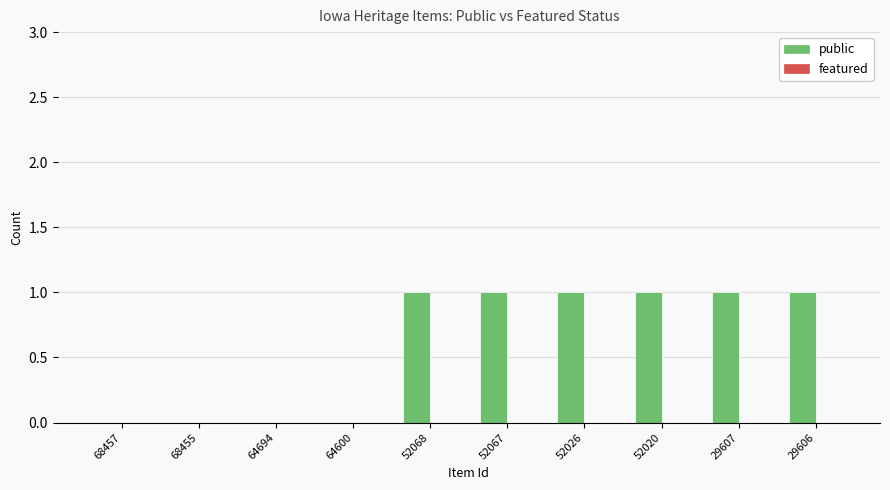

Count the number of data series in this chart.

1